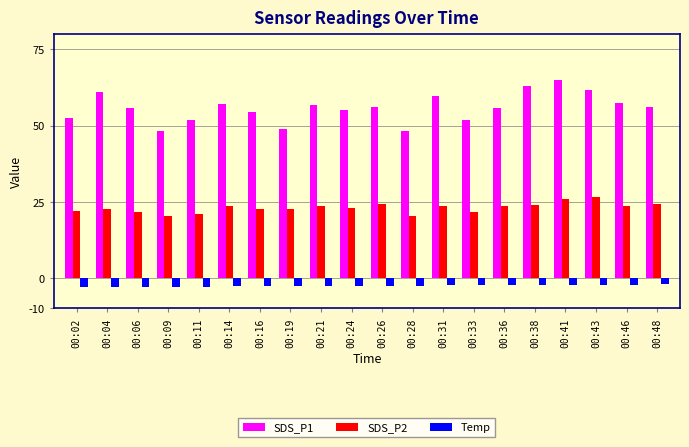

The SDS_P2 series shows 21.8 at 00:06. True or false?

True